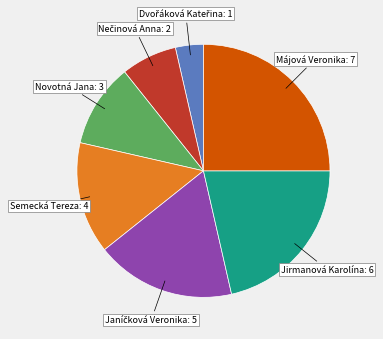

Is there a majority slice in this chart?

No